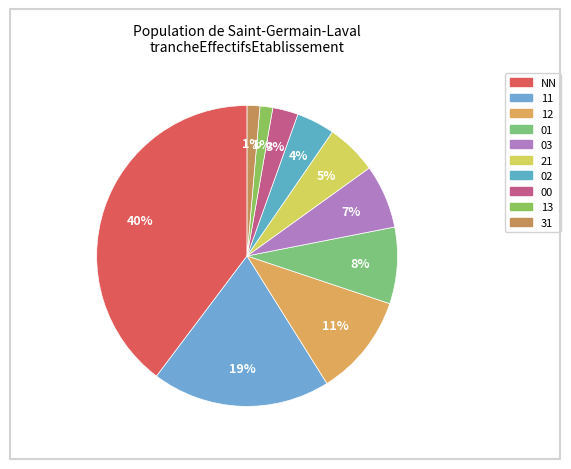

To the nearest percent, what is the difference between the 01 and NN slice percentages?

32%